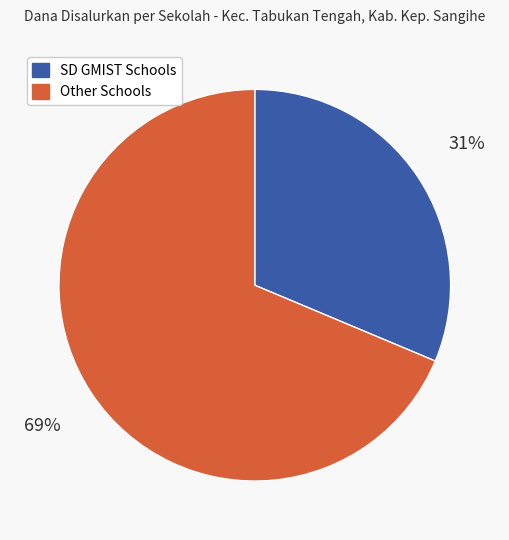

To the nearest percent, what portion does SD GMIST Schools represent?

31%